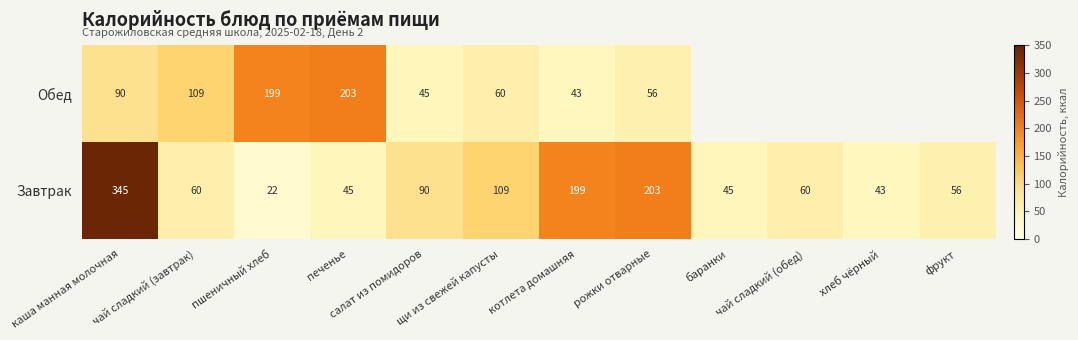

What is the difference between the maximum and minimum values in the Завтрак series?

323